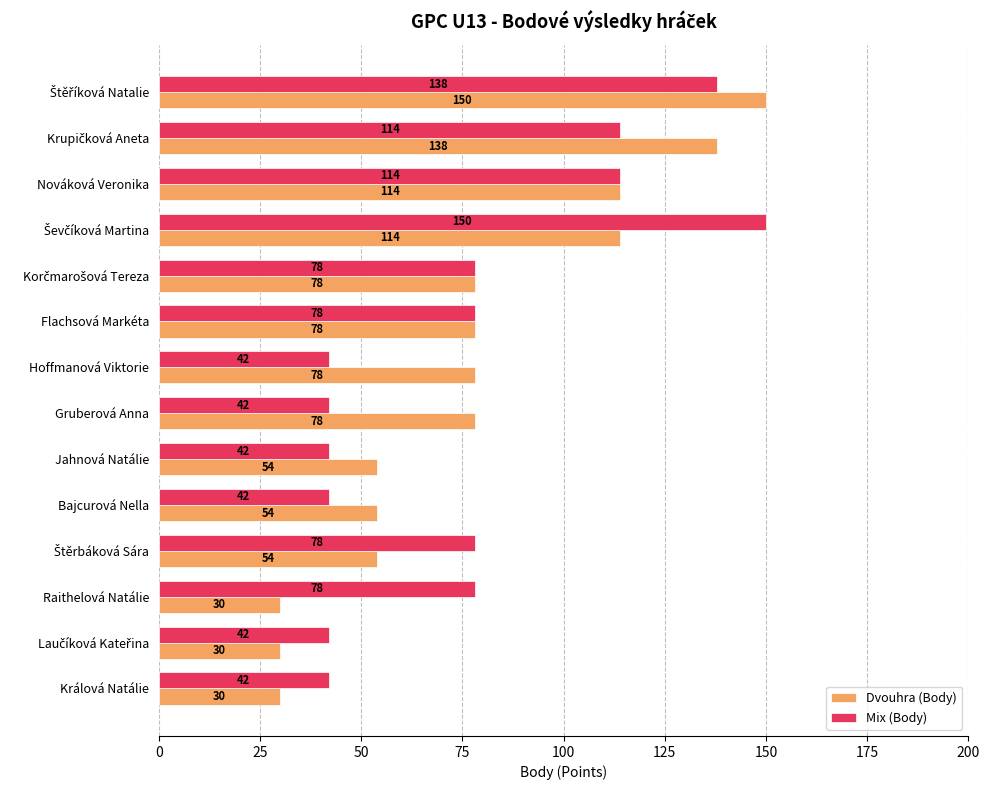

What are all the series names shown in the legend?

Dvouhra (Body), Mix (Body)